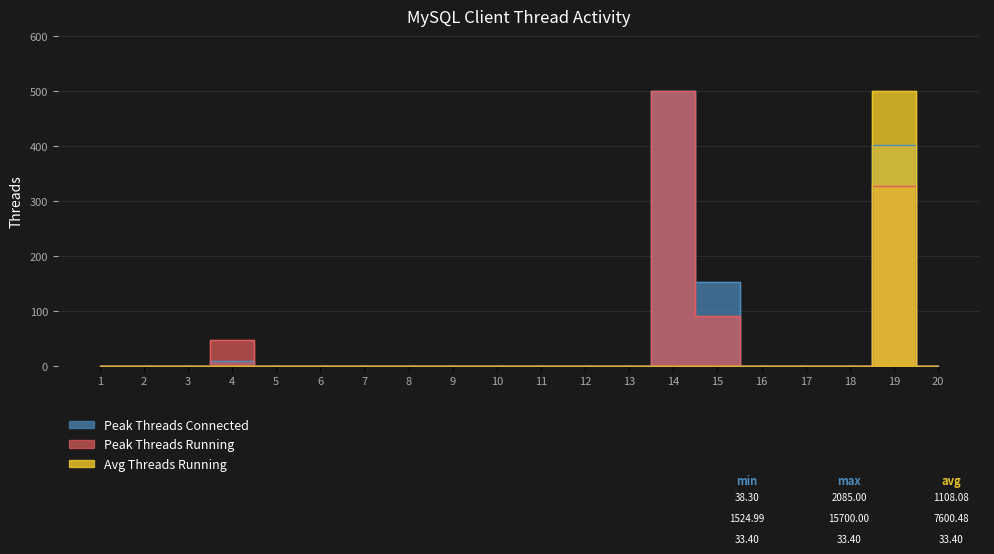

Between 9 and 16, which series saw the biggest shift?

Peak Threads Connected